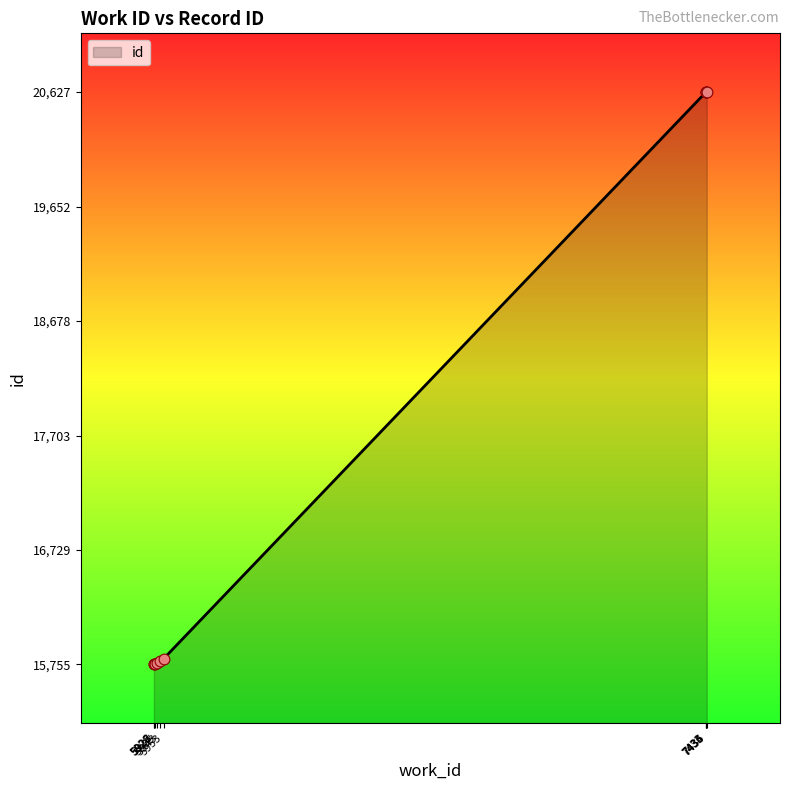

What is the change in value from 7435 to 7436?

+1